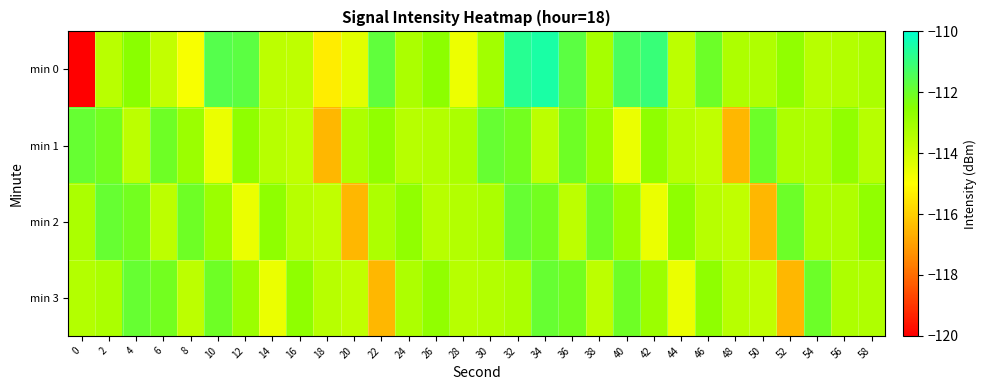

Reading right to left, extract all data points from this chart.

min 0: 58=-113.3	56=-113.4	54=-113.5	52=-112.7	50=-113.3	48=-113.3	46=-112.0	44=-113.6	42=-111.0	40=-111.4	38=-113.1	36=-111.7	34=-110.5	32=-110.7	30=-113.1	28=-114.6	26=-112.6	24=-113.2	22=-111.8	20=-114.4	18=-115.4	16=-113.7	14=-113.6	12=-111.7	10=-111.6	8=-114.9	6=-113.7	4=-112.6	2=-113.6	0=-120.0
min 1: 58=-113.5	56=-112.7	54=-113.3	52=-113.3	50=-112.0	48=-116.5	46=-113.7	44=-113.5	42=-112.7	40=-114.6	38=-112.9	36=-112.0	34=-113.6	32=-112.1	30=-111.9	28=-113.3	26=-113.4	24=-113.5	22=-112.7	20=-113.3	18=-116.5	16=-113.7	14=-113.5	12=-112.7	10=-114.6	8=-112.9	6=-112.0	4=-113.6	2=-112.1	0=-111.9
min 2: 58=-112.7	56=-113.3	54=-113.3	52=-112.0	50=-116.5	48=-113.7	46=-113.5	44=-112.7	42=-114.6	40=-112.9	38=-112.0	36=-113.6	34=-112.1	32=-111.9	30=-113.3	28=-113.4	26=-113.5	24=-112.7	22=-113.3	20=-116.5	18=-113.7	16=-113.5	14=-112.7	12=-114.6	10=-112.9	8=-112.0	6=-113.6	4=-112.1	2=-111.9	0=-113.3
min 3: 58=-113.3	56=-113.3	54=-112.0	52=-116.5	50=-113.7	48=-113.5	46=-112.7	44=-114.6	42=-112.9	40=-112.0	38=-113.6	36=-112.1	34=-111.9	32=-113.3	30=-113.4	28=-113.5	26=-112.7	24=-113.3	22=-116.5	20=-113.7	18=-113.5	16=-112.7	14=-114.6	12=-112.9	10=-112.0	8=-113.6	6=-112.1	4=-111.9	2=-113.3	0=-113.4